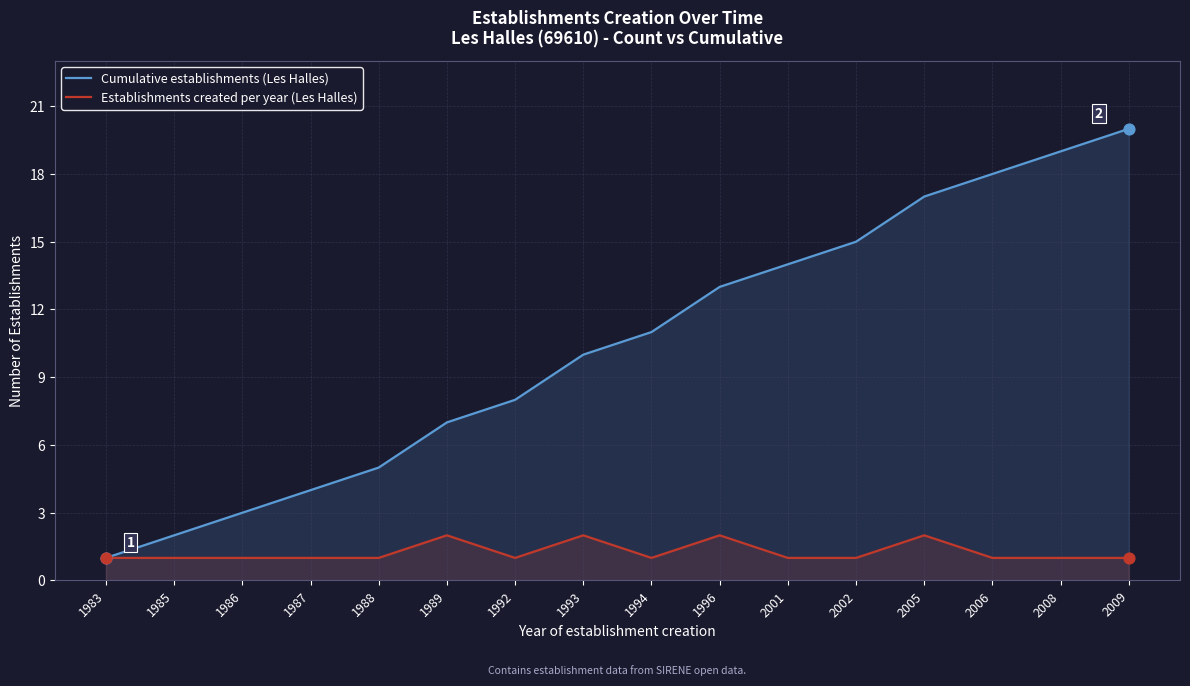

Which series has the largest total across all categories?

Cumulative establishments (Les Halles)